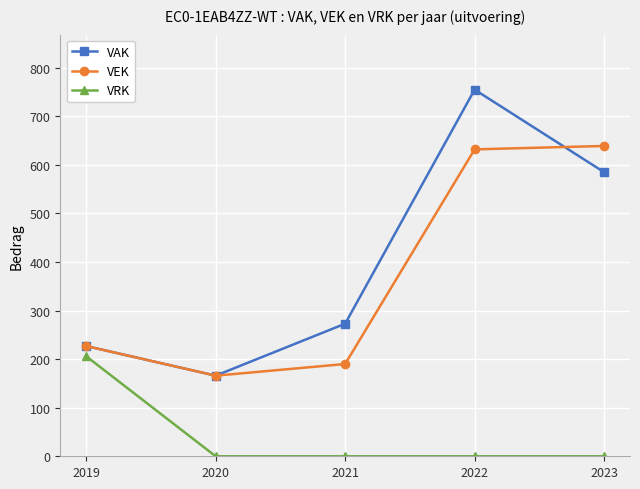

Which series changed the most between 2019 and 2021?

VRK